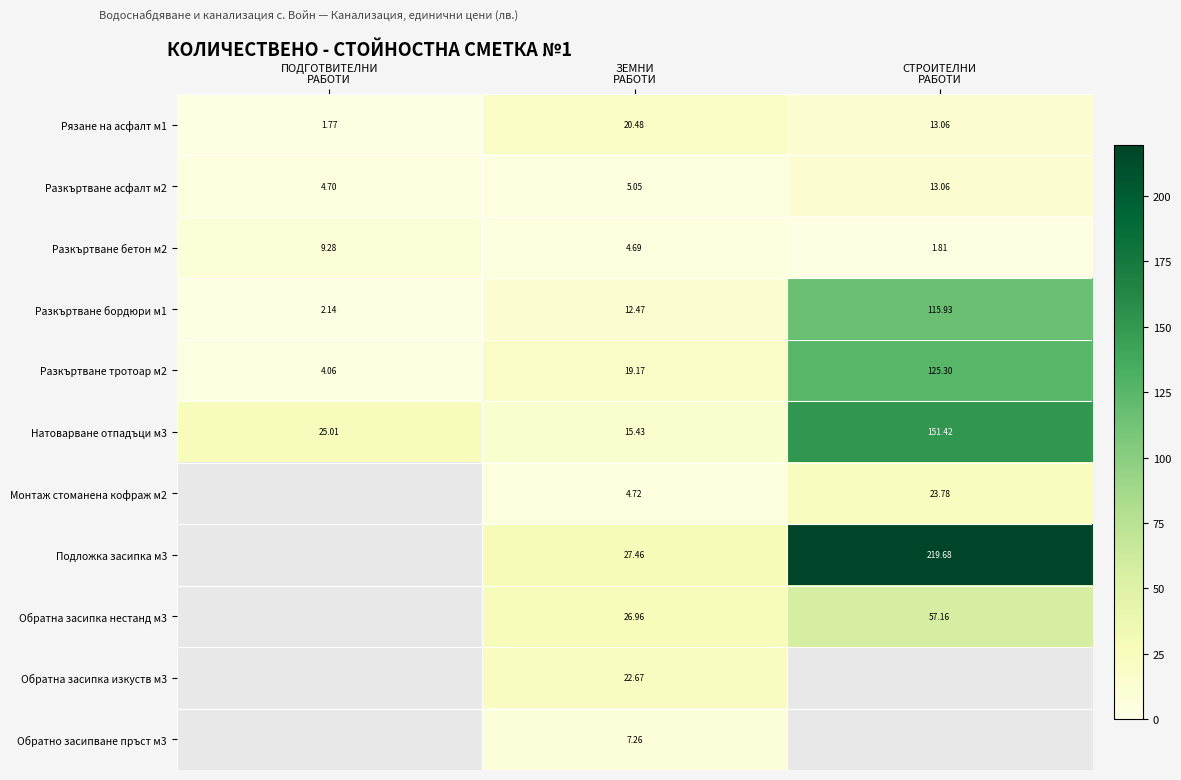

What is the minimum value shown in the chart?

1.8